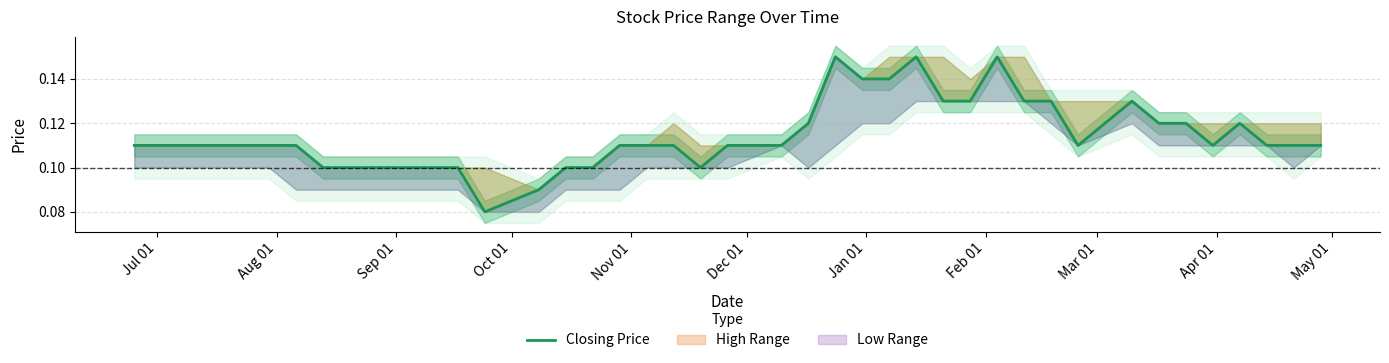

What is the sum of the values at Jan 01 and May 01?

0.2